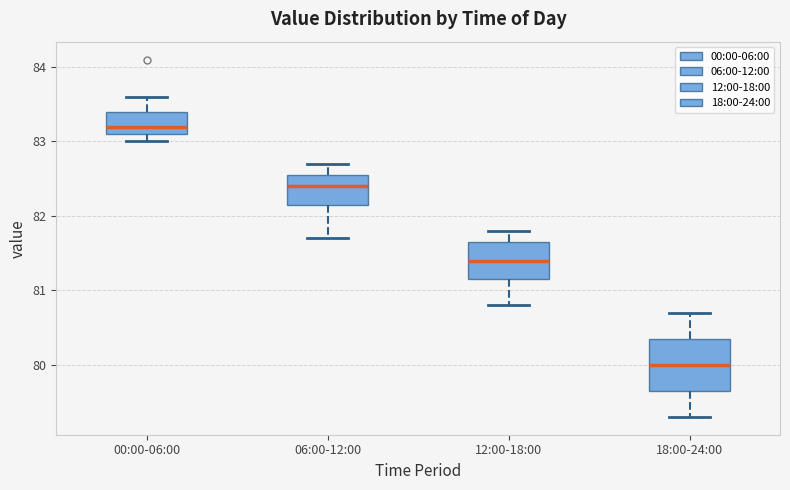

Which box is the tallest, from its lower edge to its upper edge?

18:00-24:00